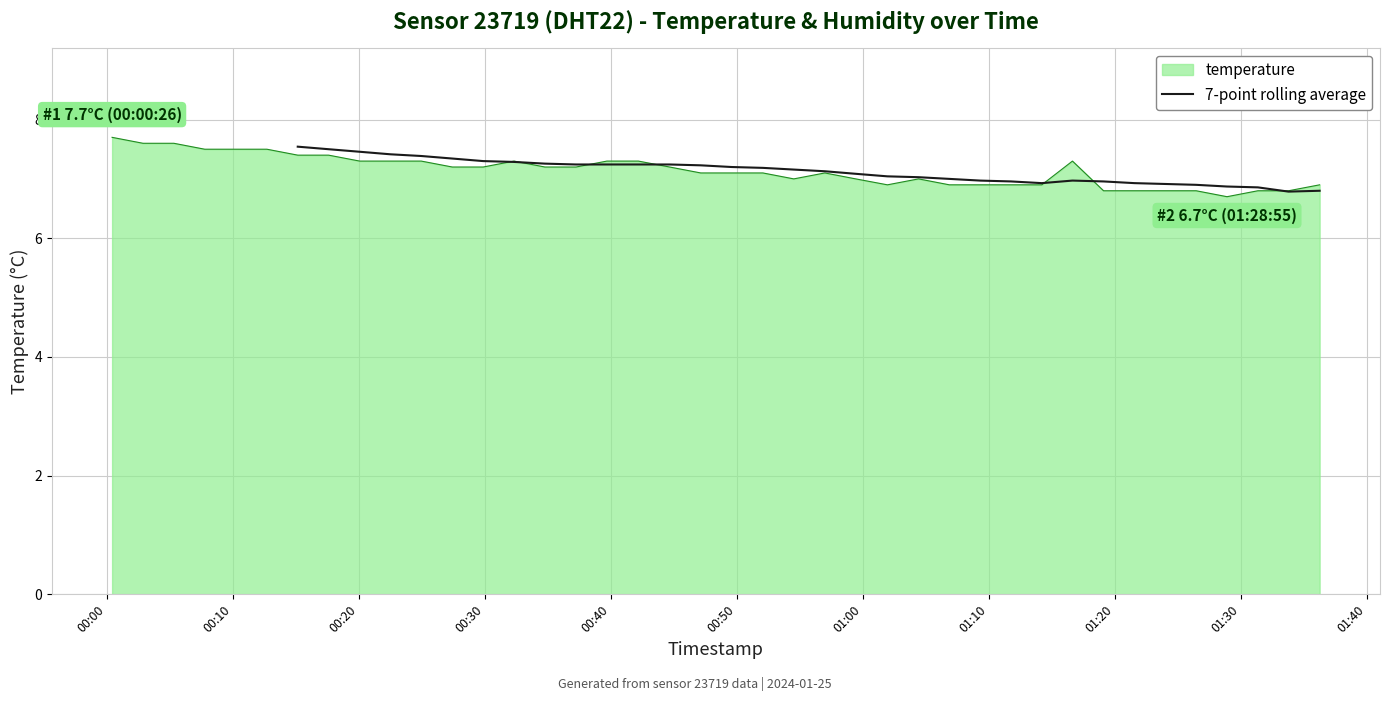

What is the average value?

7.1